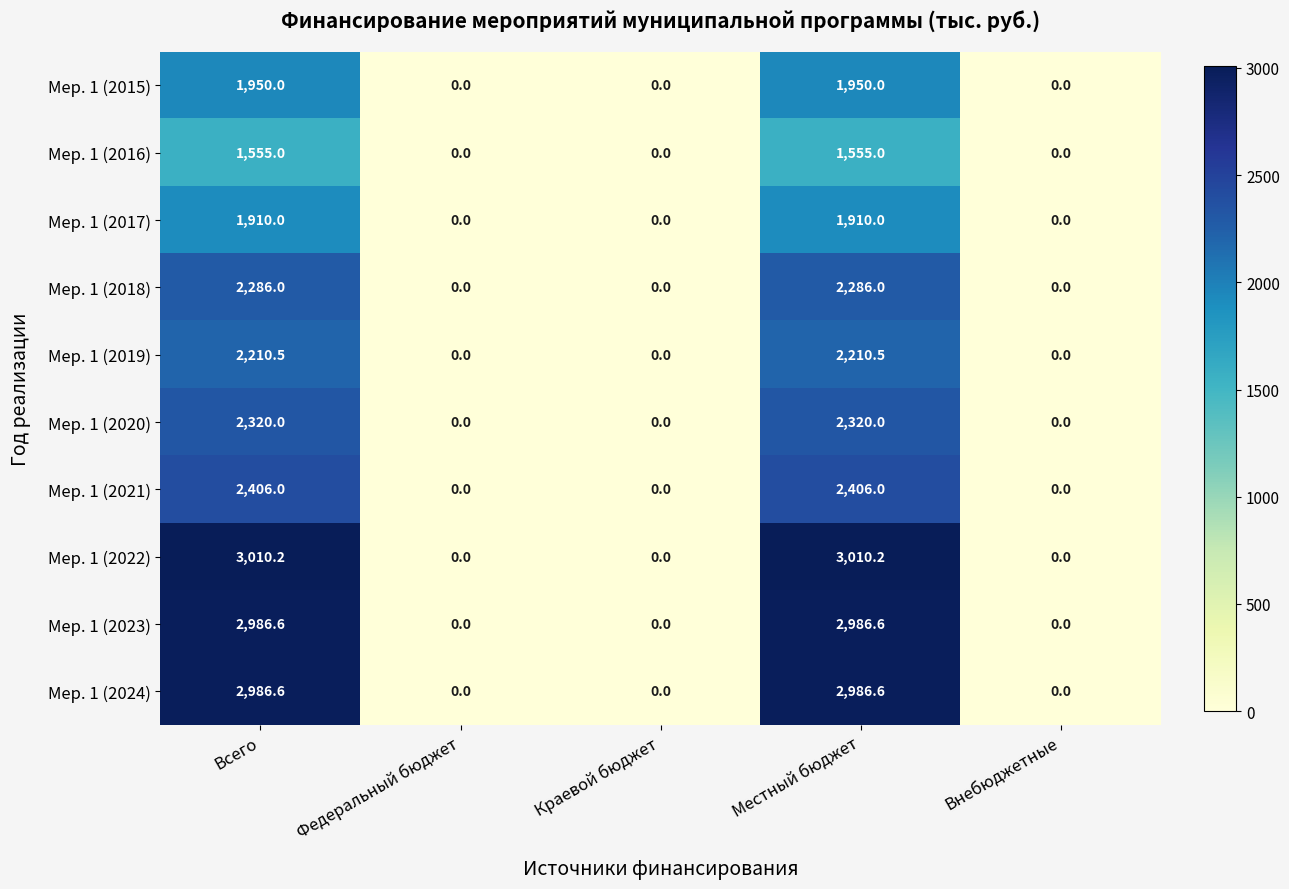

What is the sum of the Мер. 1 (2017) values at Местный бюджет and Внебюджетные?

1910.0